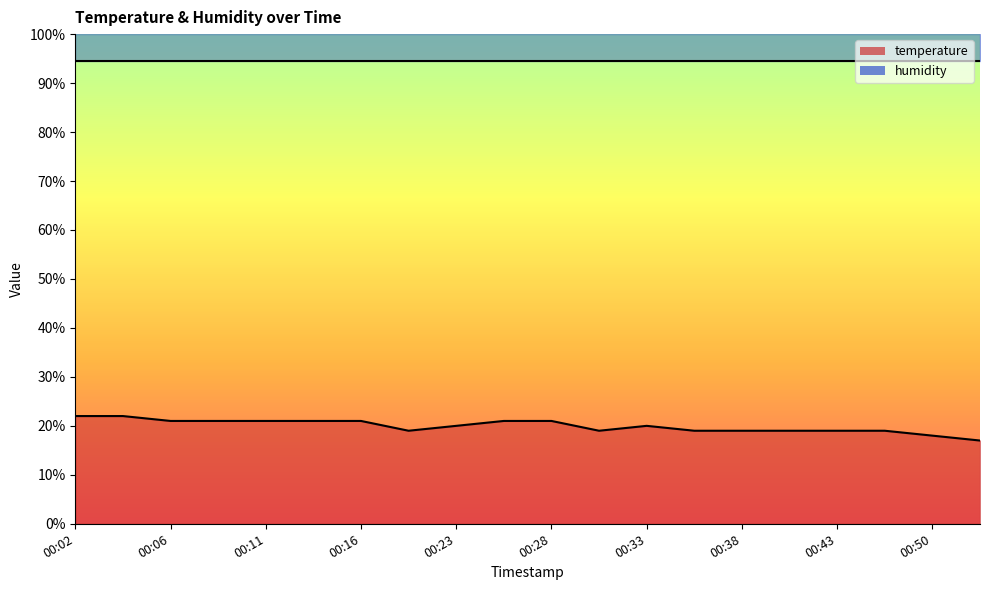

Which label corresponds to the smallest value in the chart?

00:55